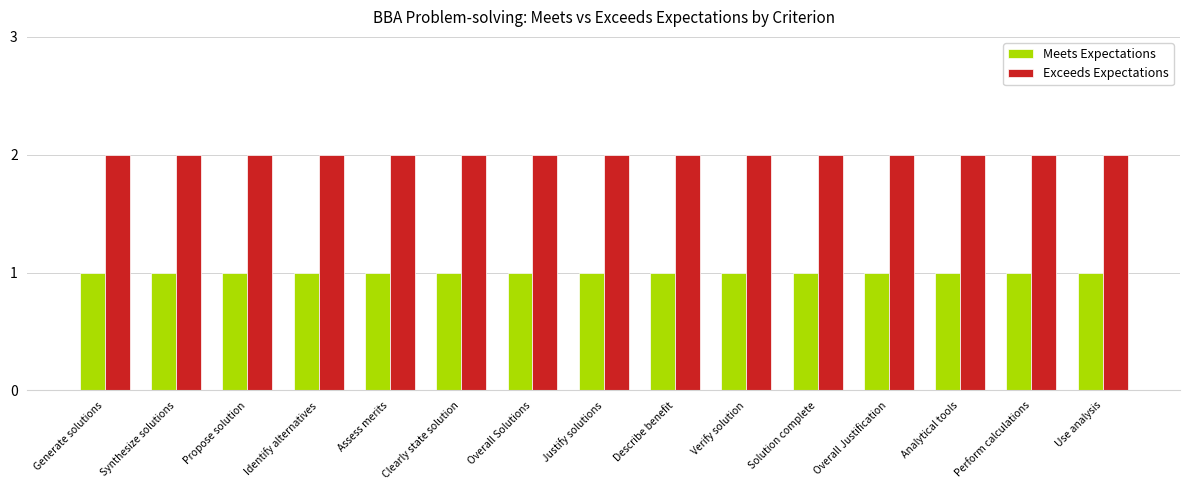

What is the sum of all Meets Expectations values?

15